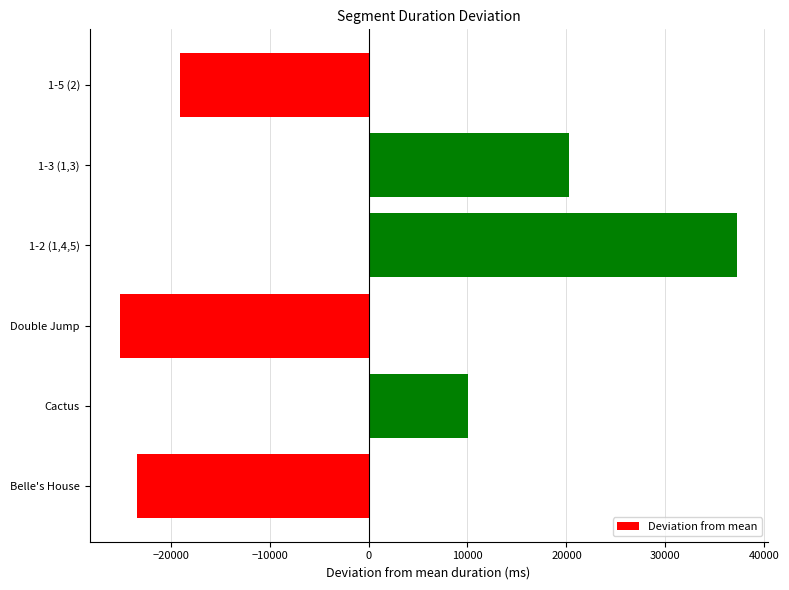

Which has a higher value, Belle's House or Double Jump?

Belle's House